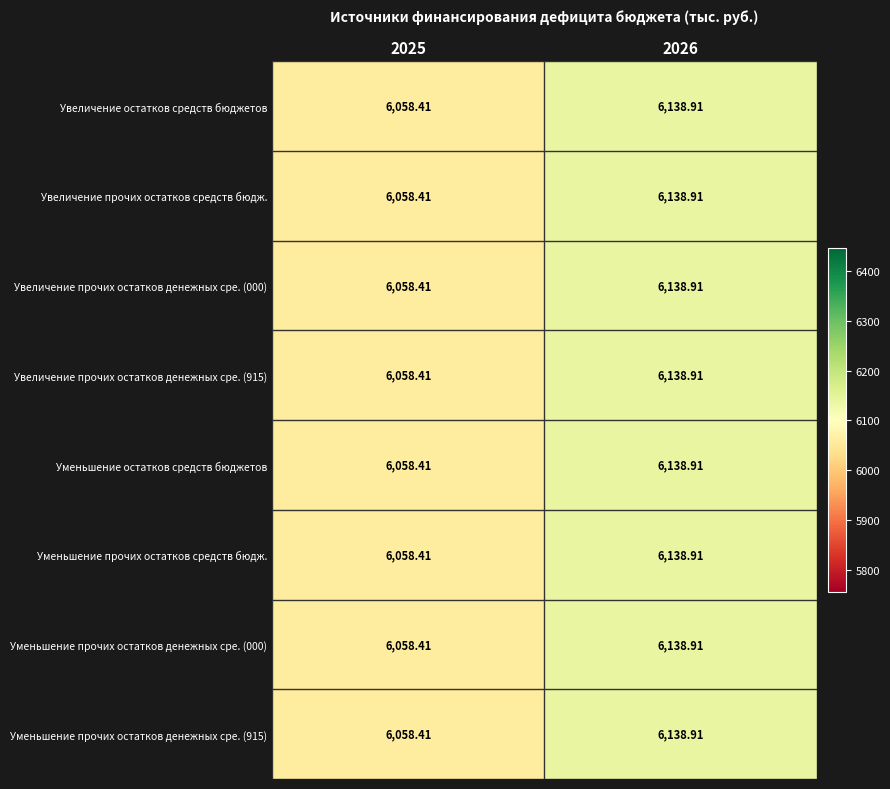

What is the total value across all series at 2026?

49111.3